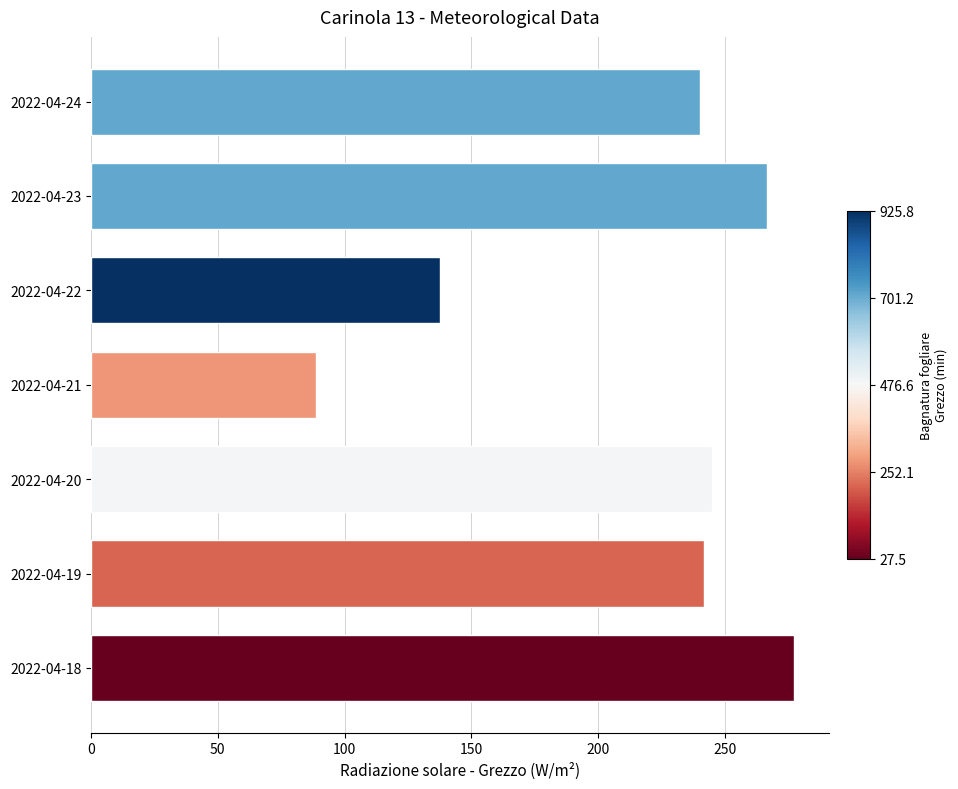

What is the change in value from 2022-04-18 to 2022-04-24?

-36.9